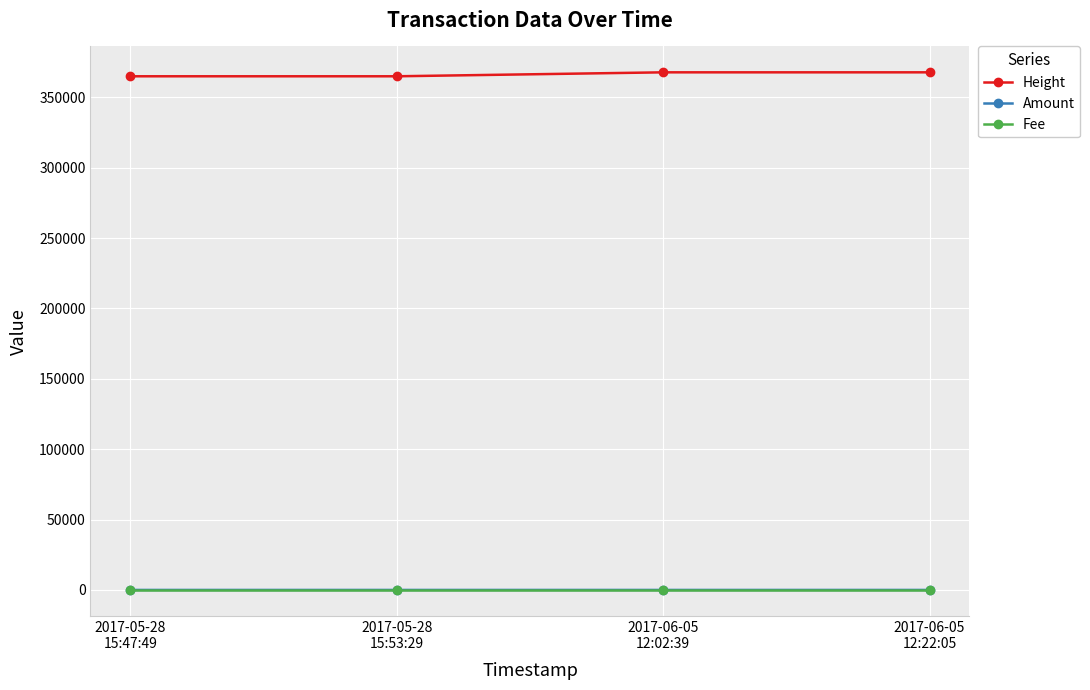

Which series has the largest total across all categories?

Height